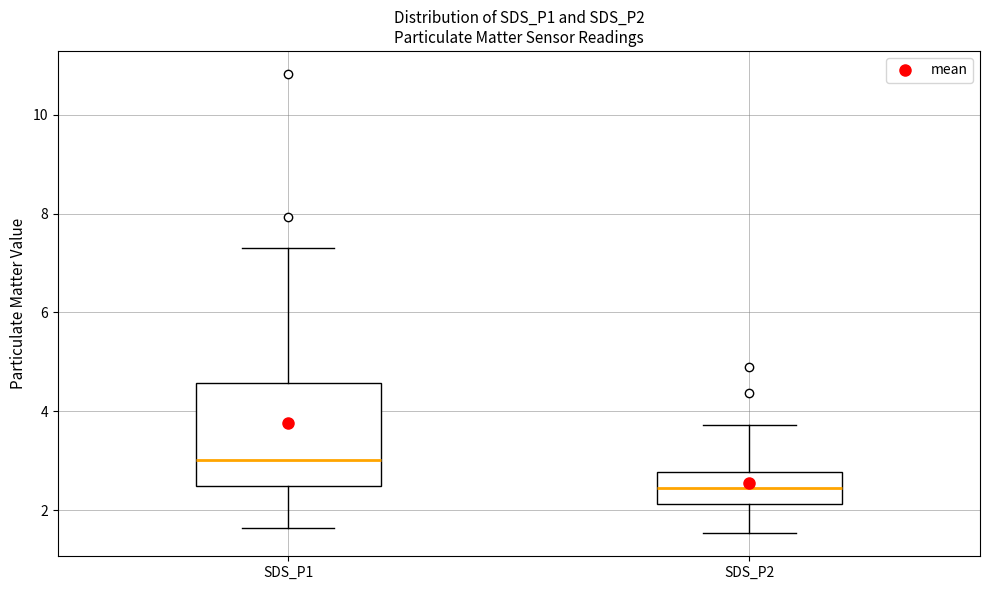

Reading left to right, read every box against the y-axis: the position of its median line, the range the box covers, and the ends of its whiskers. The values are not printed on the chart, so give them approximately, as read against the axis.

SDS_P1: median 3.0, box 2.4 to 4.6, whiskers 1.6 to 7.4
SDS_P2: median 2.4, box 2.2 to 2.8, whiskers 1.6 to 3.8